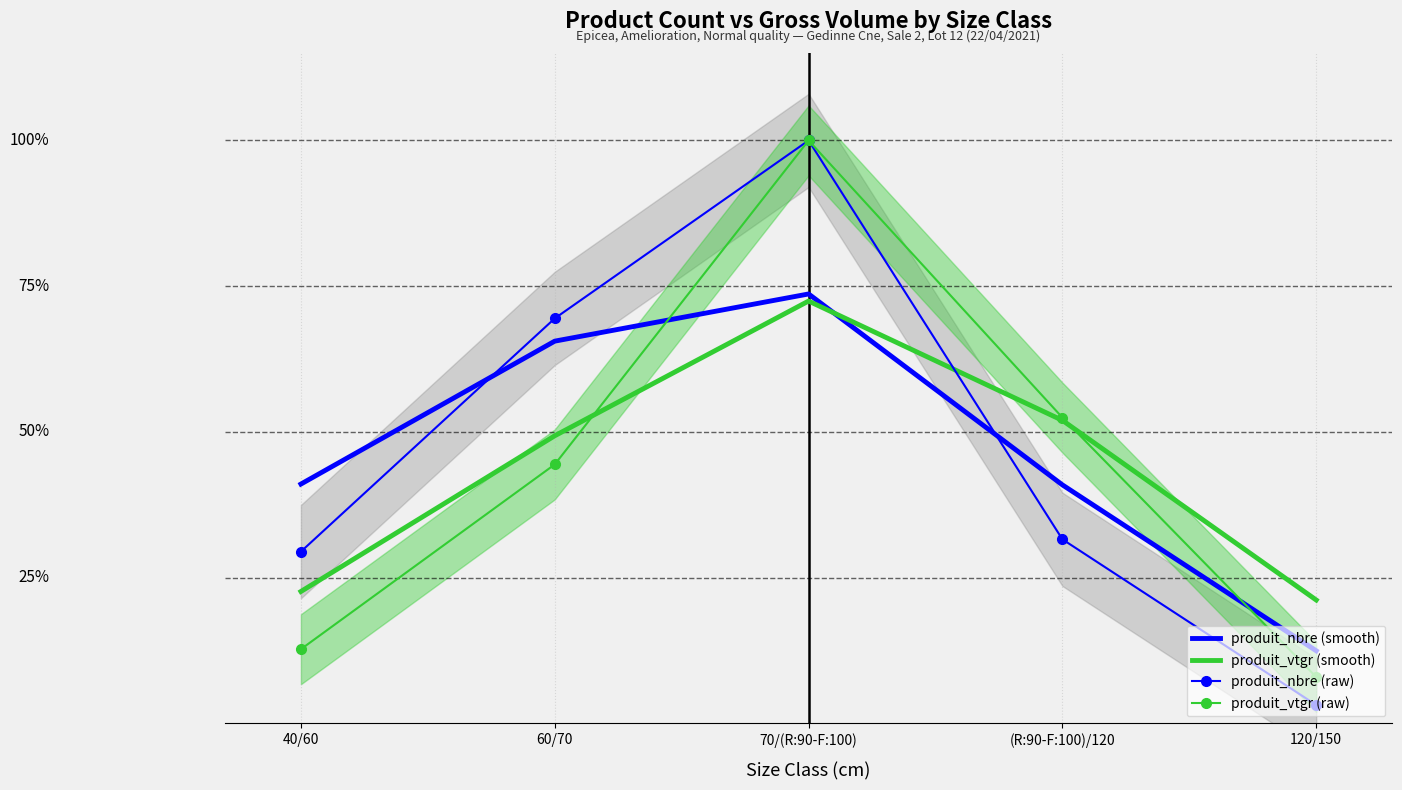

How many times do produit_vtgr (smooth) and produit_nbre (smooth) cross each other?

1